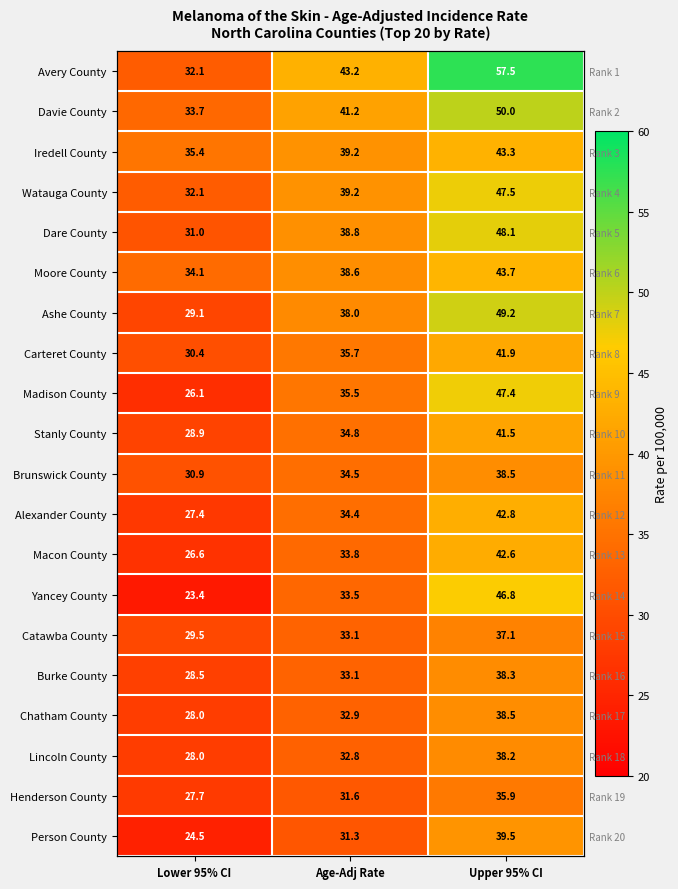

Is it true that Iredell County equals 51.8 at Lower 95% CI?

False